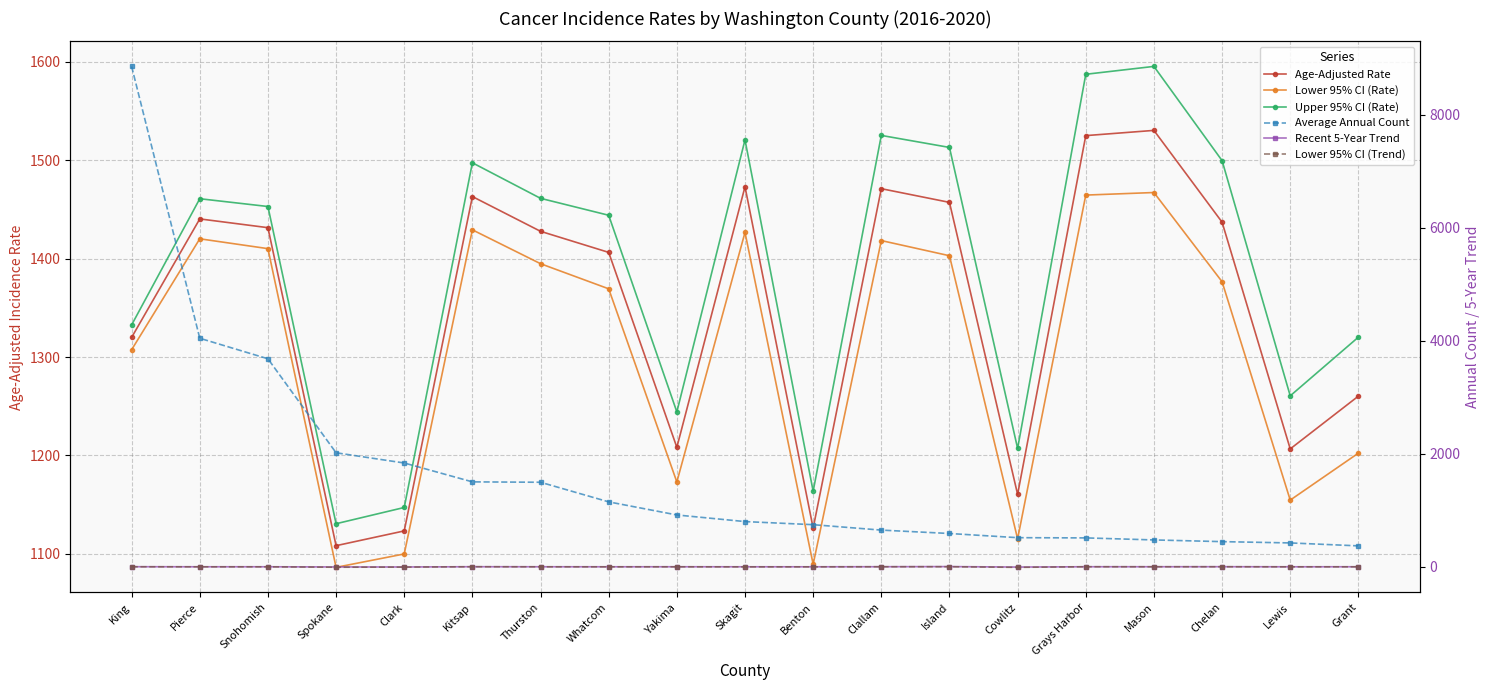

What is the sum of all Average Annual Count values?

31007.0